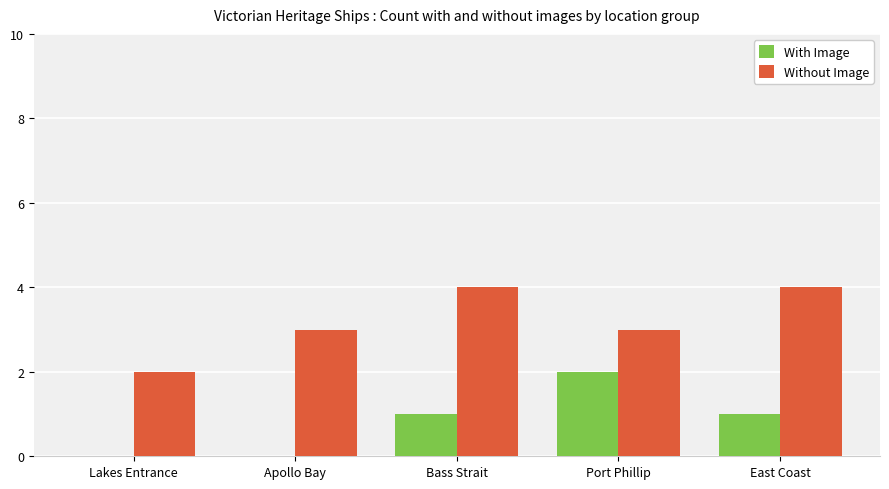

What is the sum of the Without Image values at Port Phillip and Bass Strait?

7